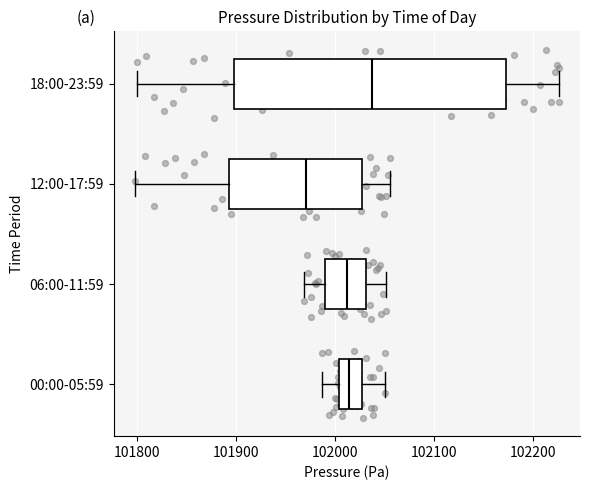

Where does the left whisker of the box for 12:00-17:59 end on the x-axis? The values are not printed on the chart, so give them approximately, as read against the axis.

101800